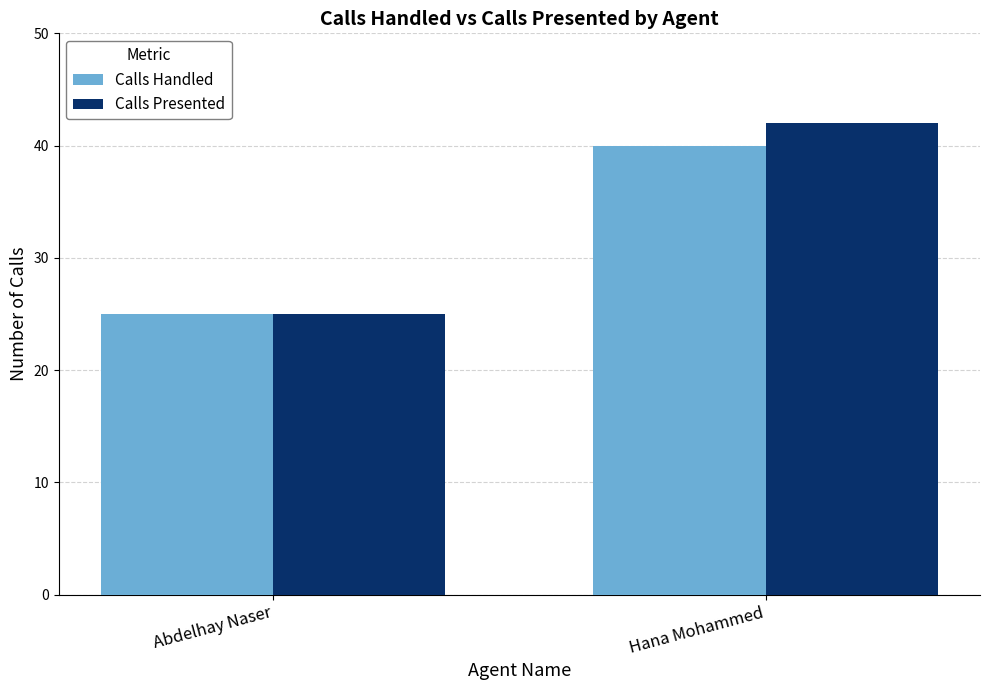

What position from the left is Abdelhay Naser?

1